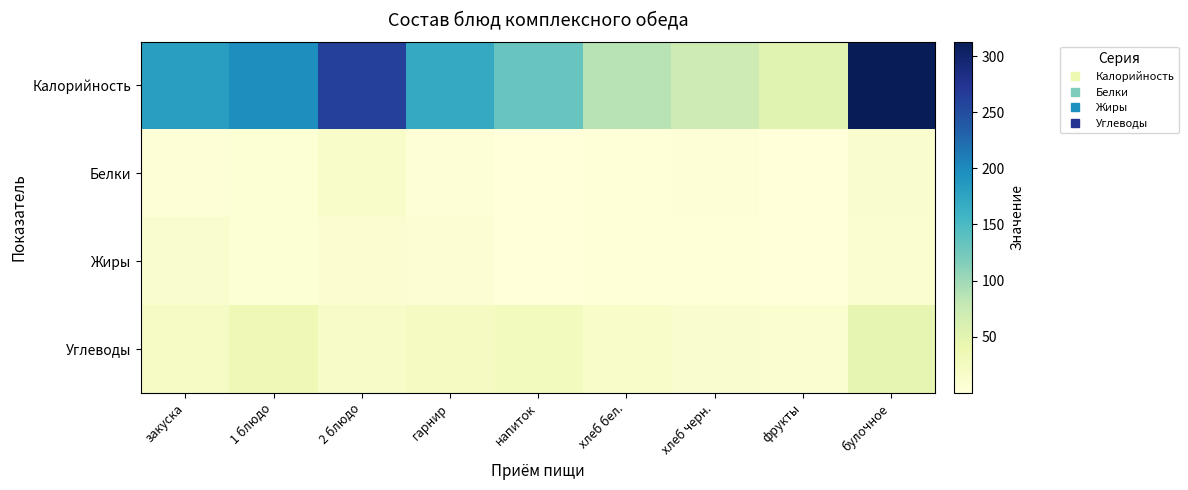

Which series has the largest range (max minus min)?

Калорийность